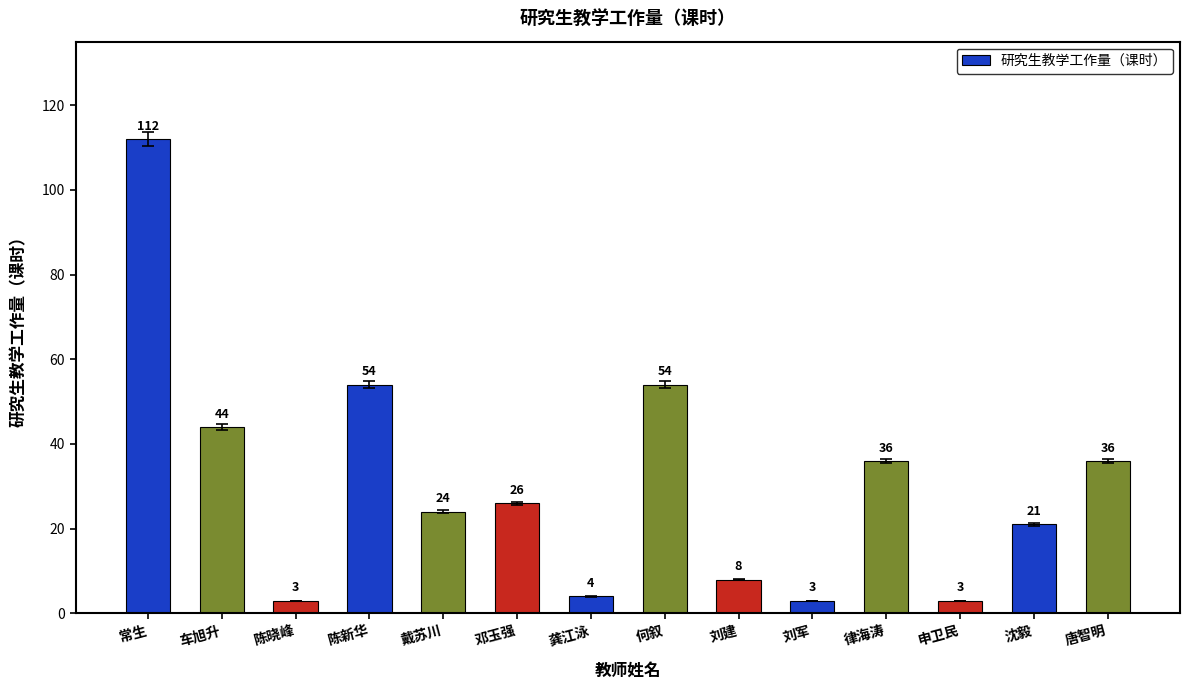

How many series are shown in this chart?

1